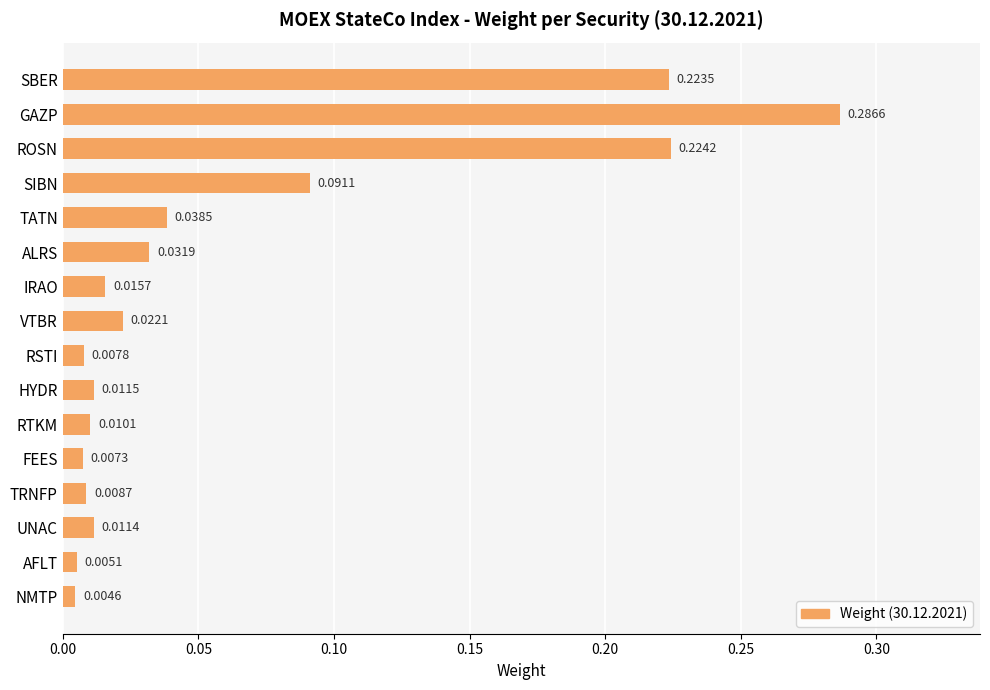

Where is the data nearest to the value 0?

NMTP